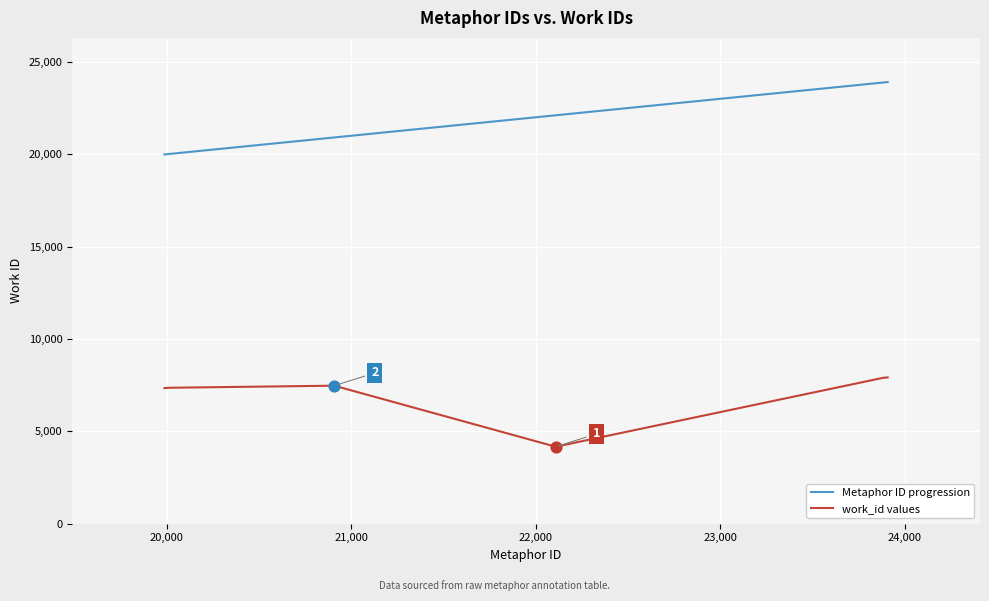

List the series in order of their overall mean, lowest first.

work_id values, Metaphor ID progression